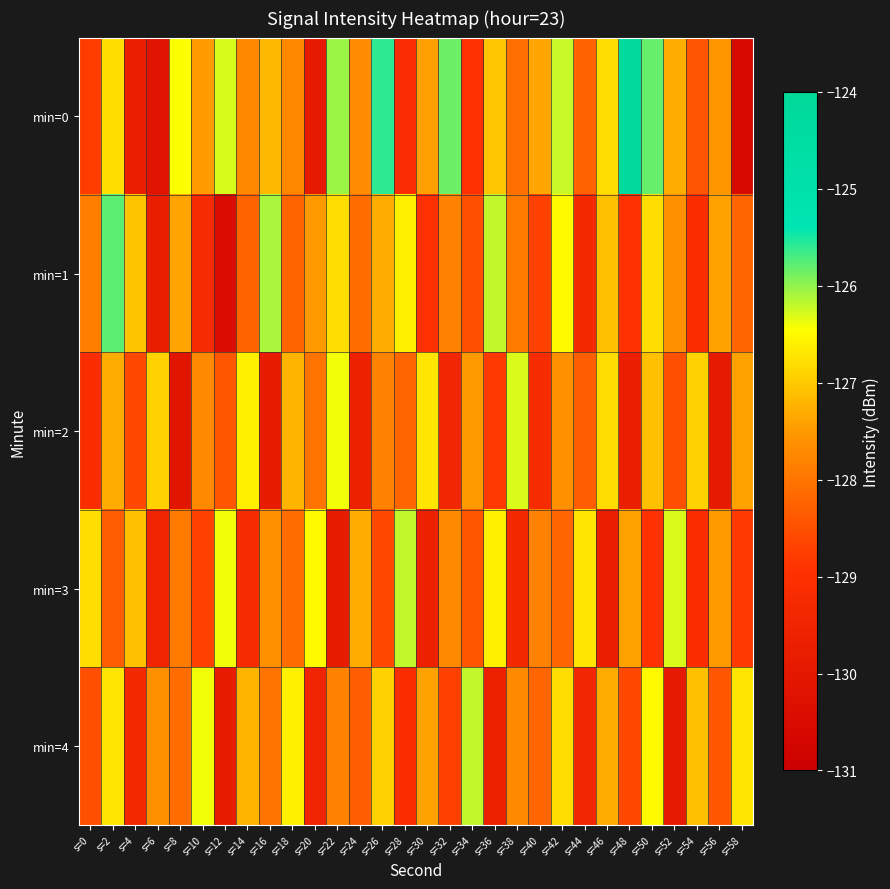

Which series has the widest spread of values?

min=0